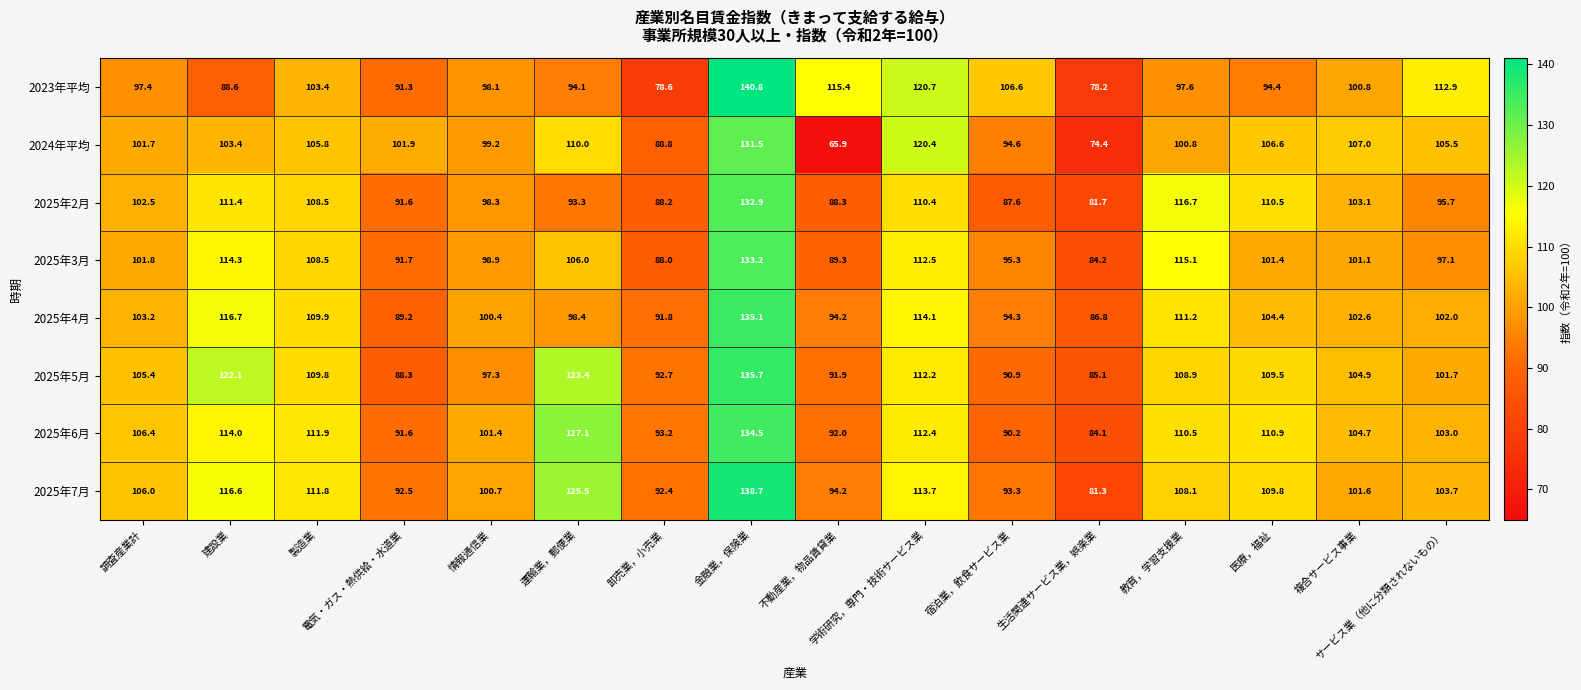

What is the spread (max minus min) of values at 調査産業計?

9.0